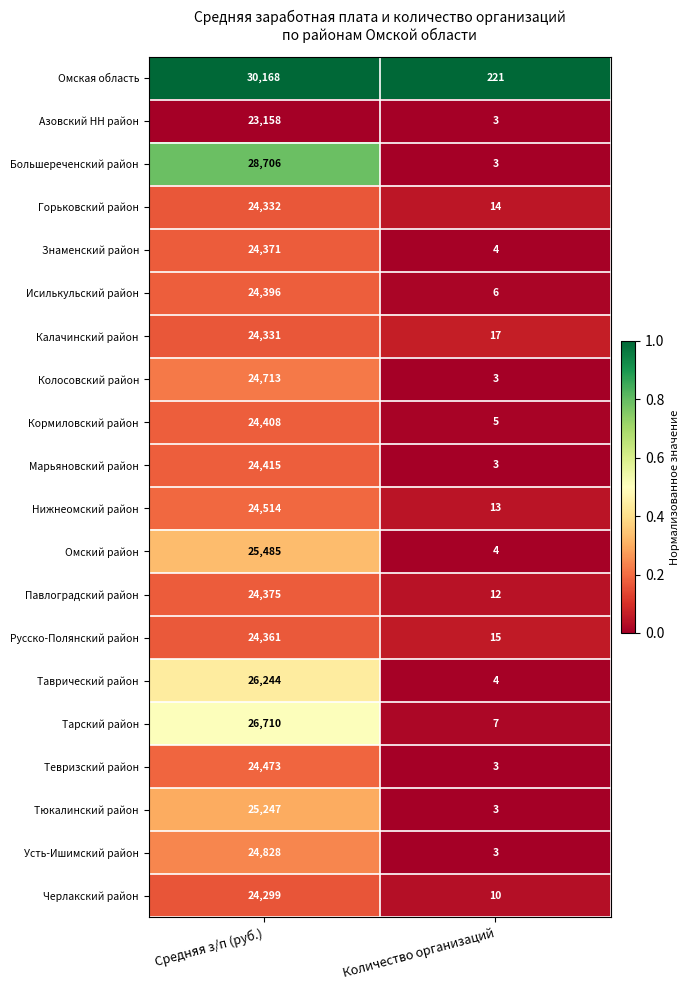

What is the sum of the Тарский район values at Количество организаций and Средняя з/п (руб.)?

26717